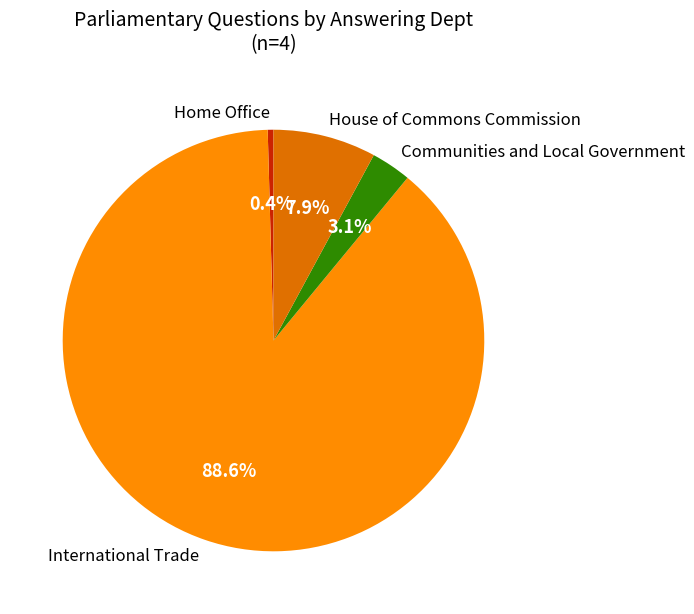

To the nearest percent, what is the difference between the largest and smallest slice percentages?

88%